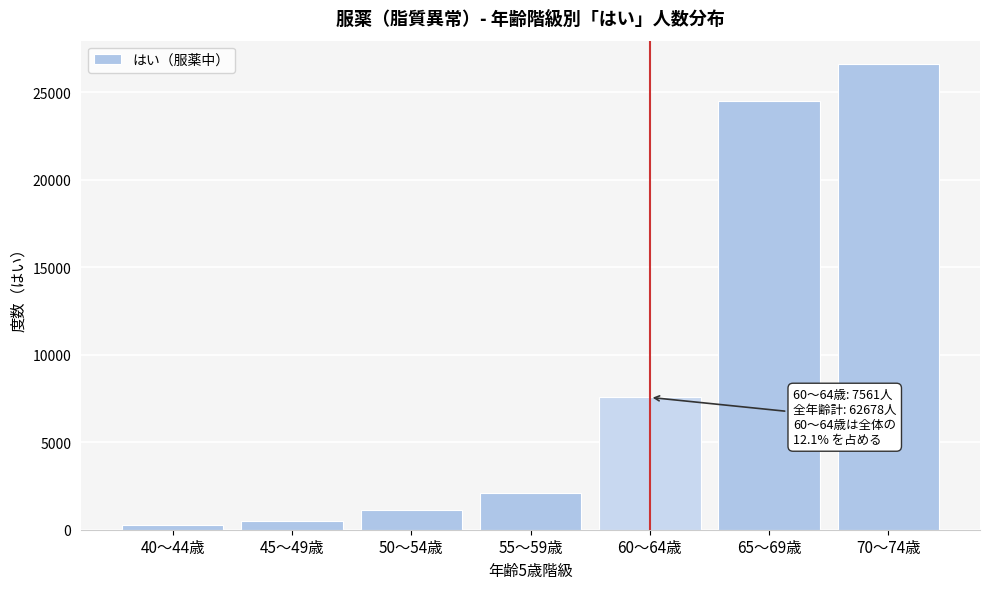

Reading left to right, what are all the values shown in this chart?

40～44歳=271	45～49歳=490	50～54歳=1131	55～59歳=2126	60～64歳=7561	65～69歳=24489	70～74歳=26610